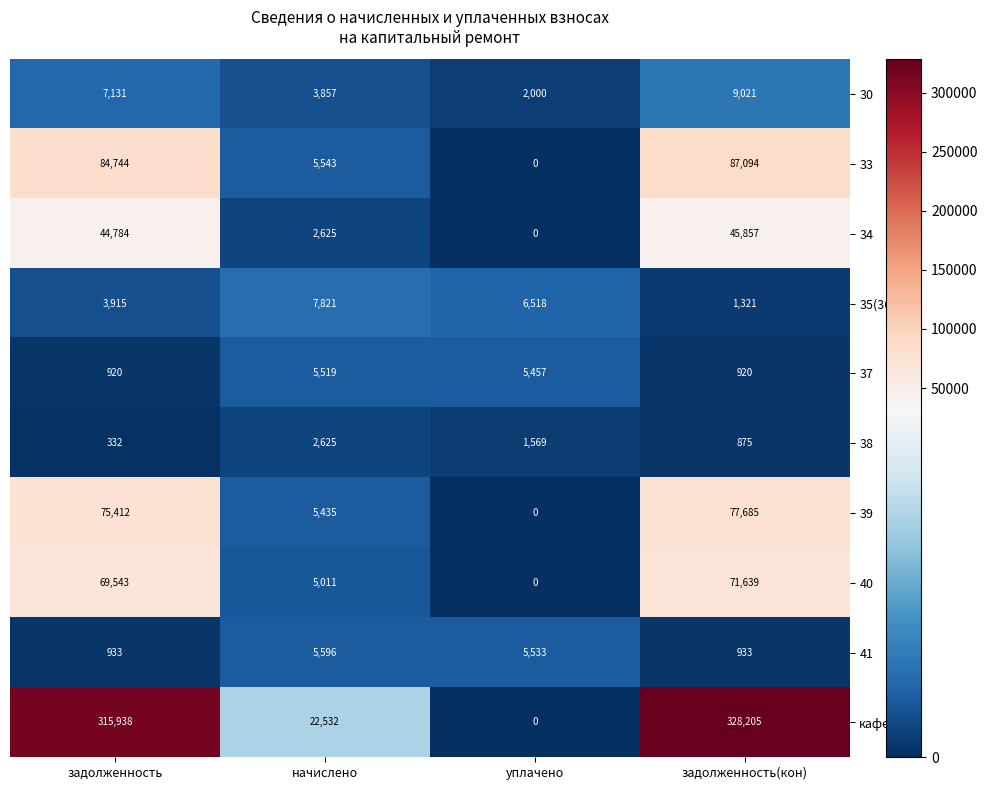

At which category is the sum across all series the highest?

задолженность(кон)